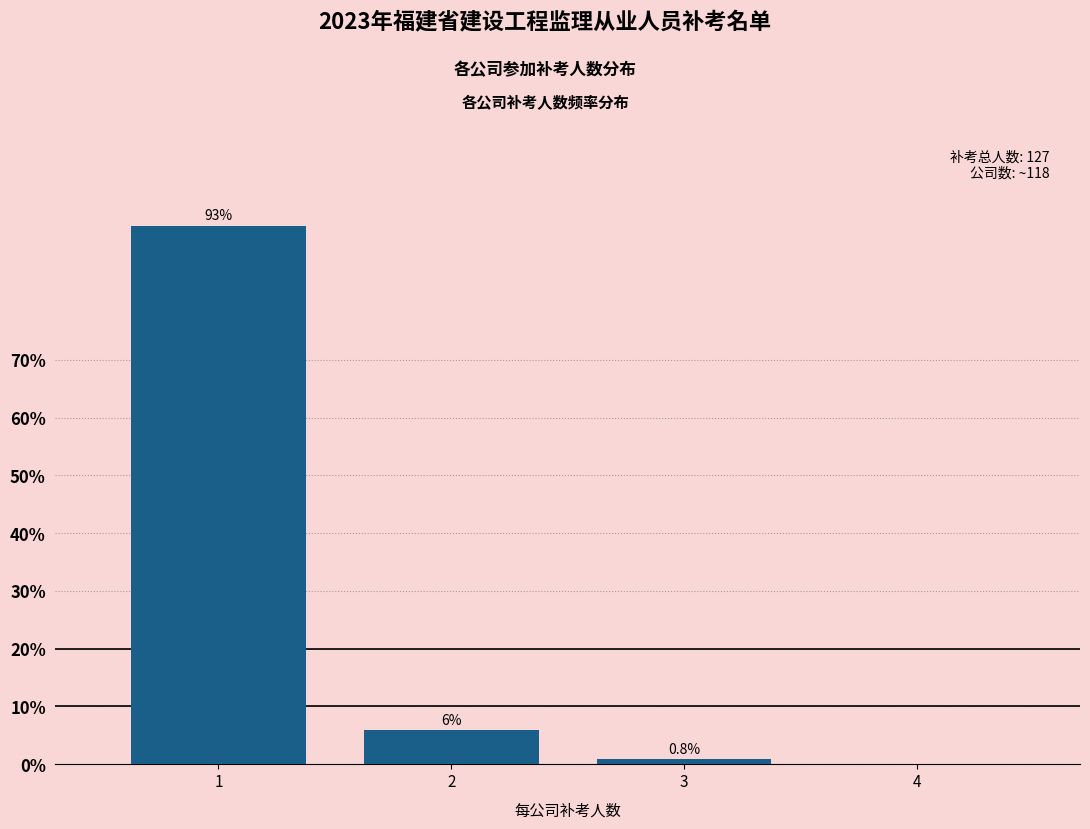

The chart shows a value of 65.1 at 1. True or false?

False